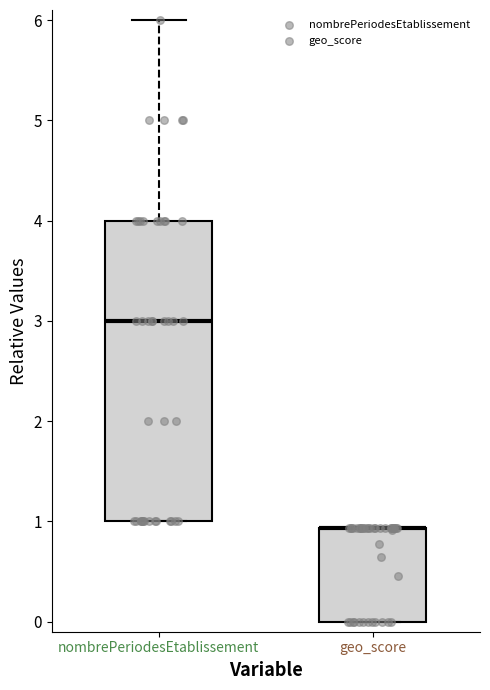

Reading left to right, transcribe this box plot: for each box, give where its median line is, the range the box spans, and where its two whiskers end, as read against the y-axis. The values are not printed on the chart, so give them approximately, as read against the axis.

nombrePeriodesEtablissement: median 3.0, box 1.0 to 4.0, whiskers 1.0 to 6.0
geo_score: median 0.9 (drawn on the box's upper edge), box 0.0 to 0.9, whiskers 0.0 to 0.9